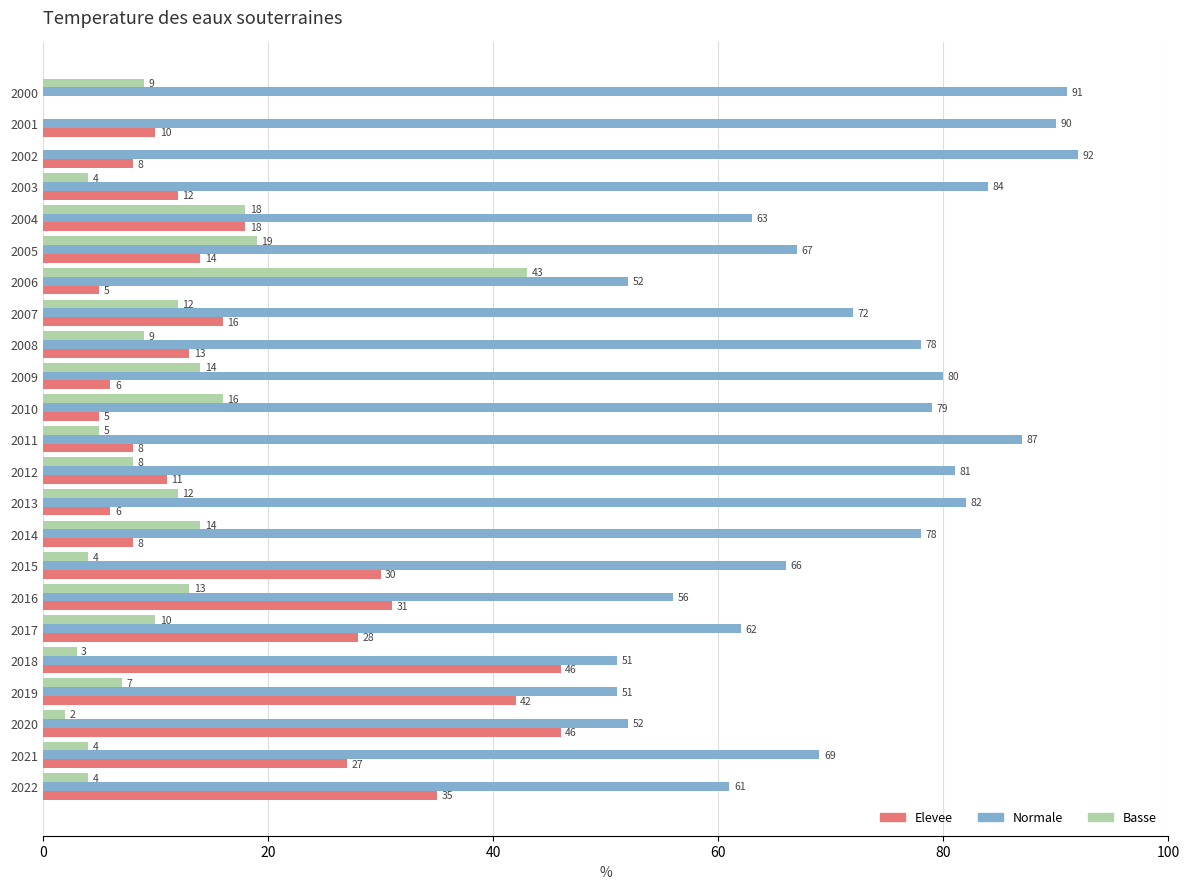

Which label corresponds to the largest value in the chart?

2002